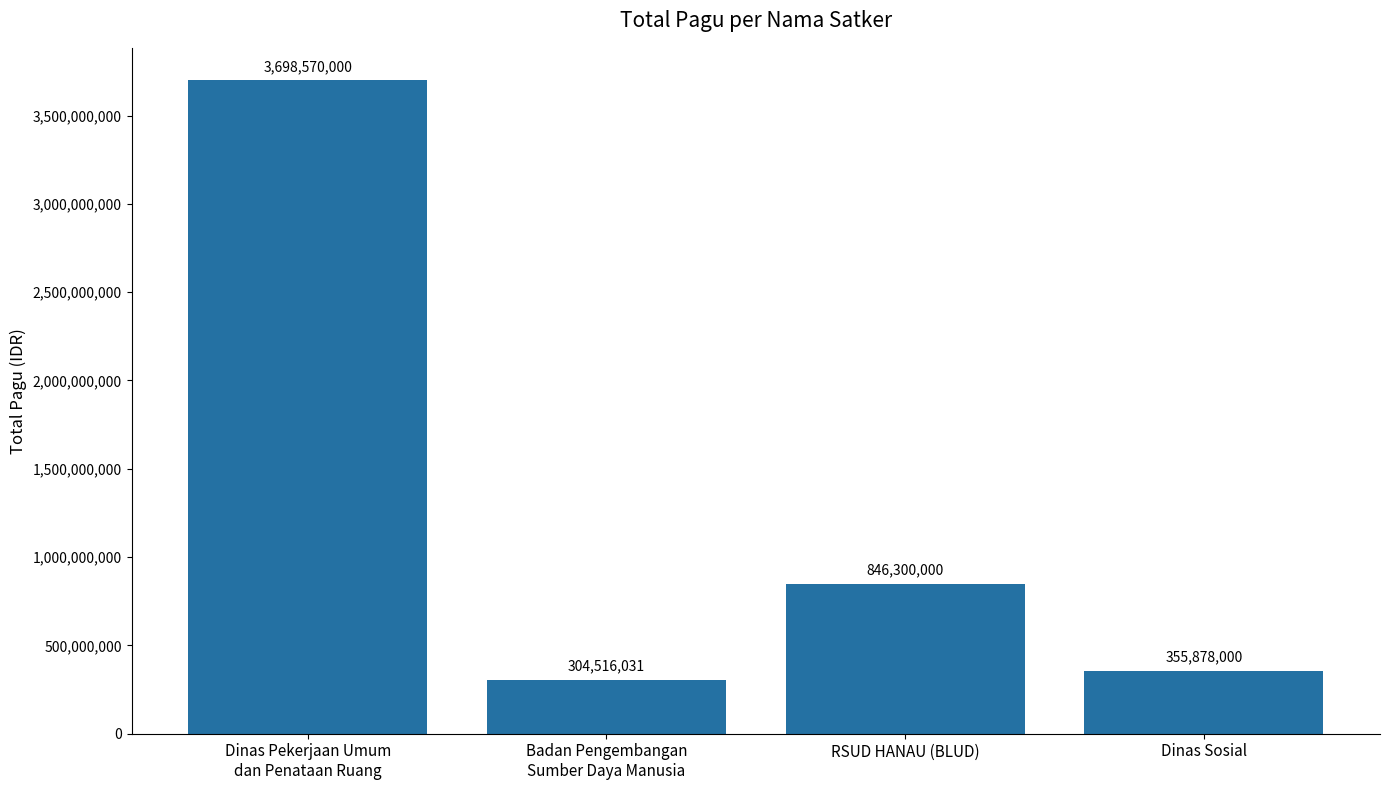

Where is the data nearest to the value 2001543015?

RSUD HANAU (BLUD)